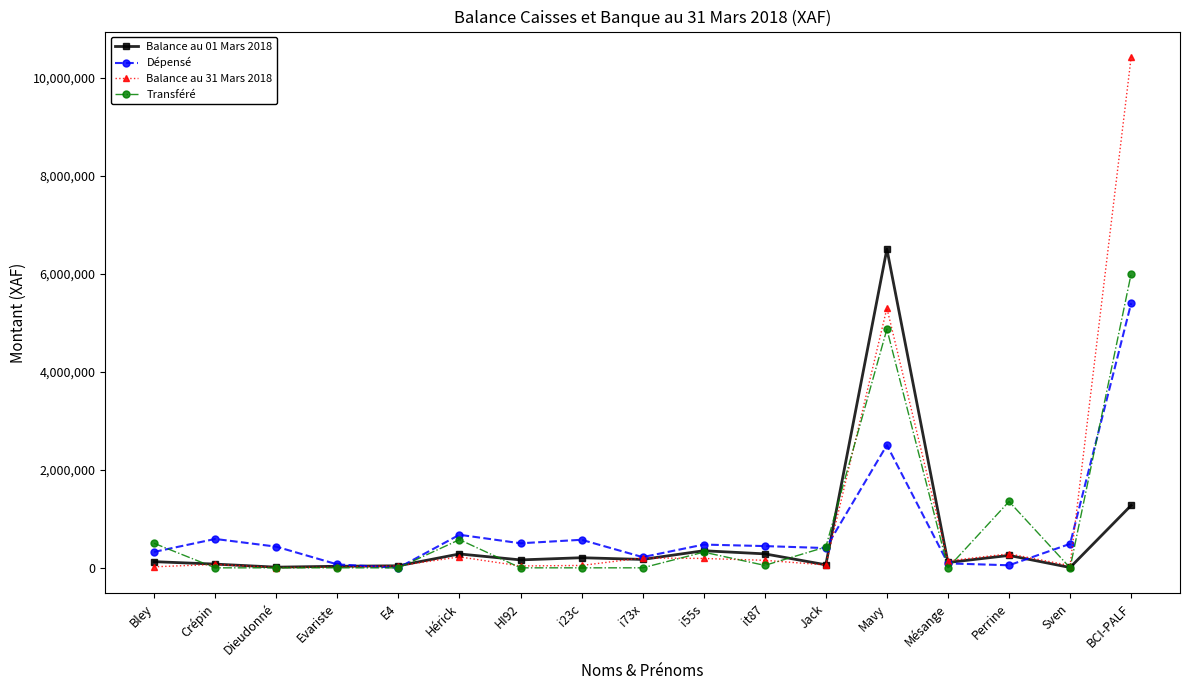

What is the label of the 5th point from the left?

E4